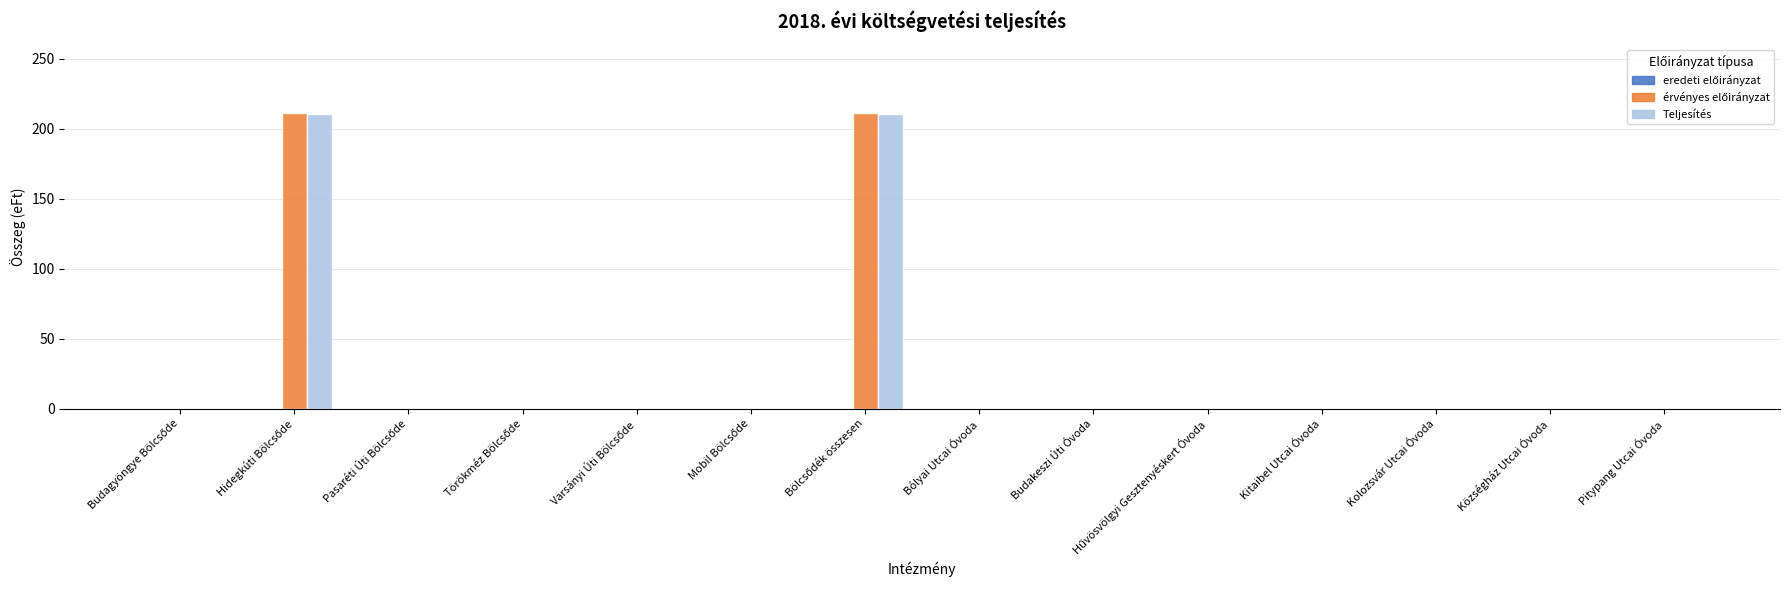

How many groups of bars are there?

14